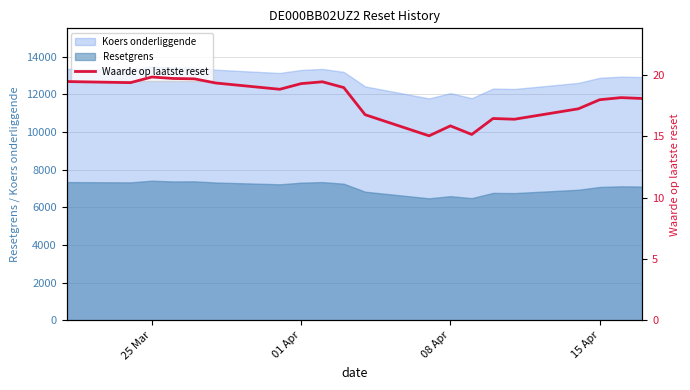

What is the highest value of the Koers onderliggende series?

13484.3